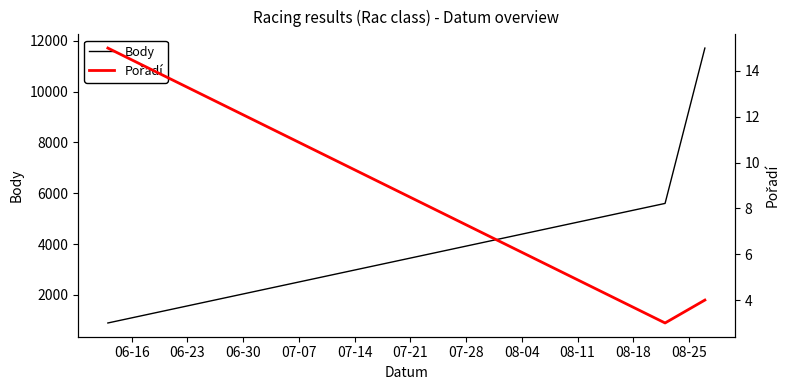

Rank the series at 06-23 from highest to lowest value.

Body, Pořadí